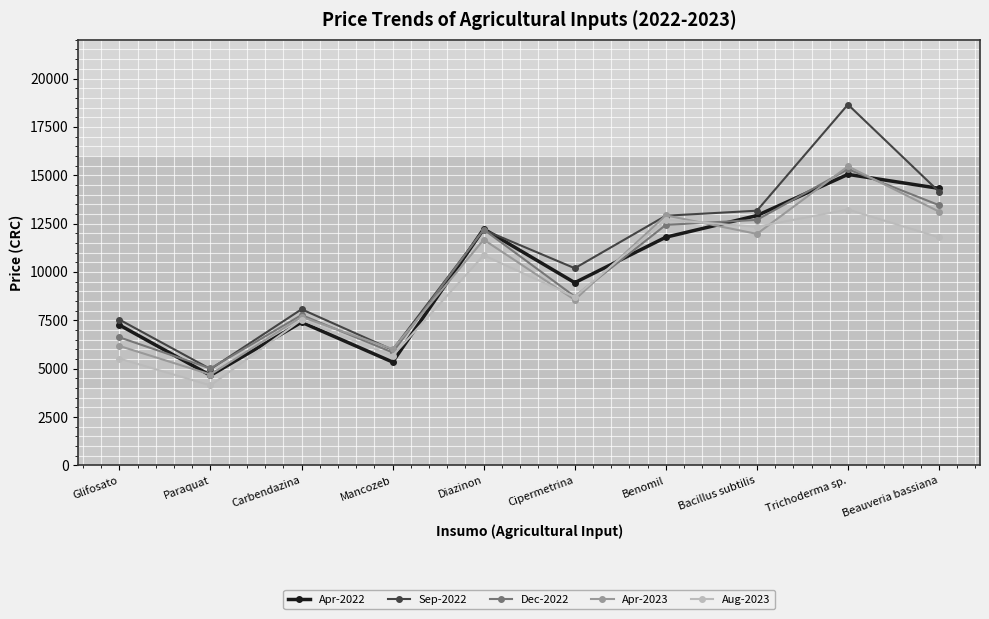

How many distinct data groups are displayed?

5